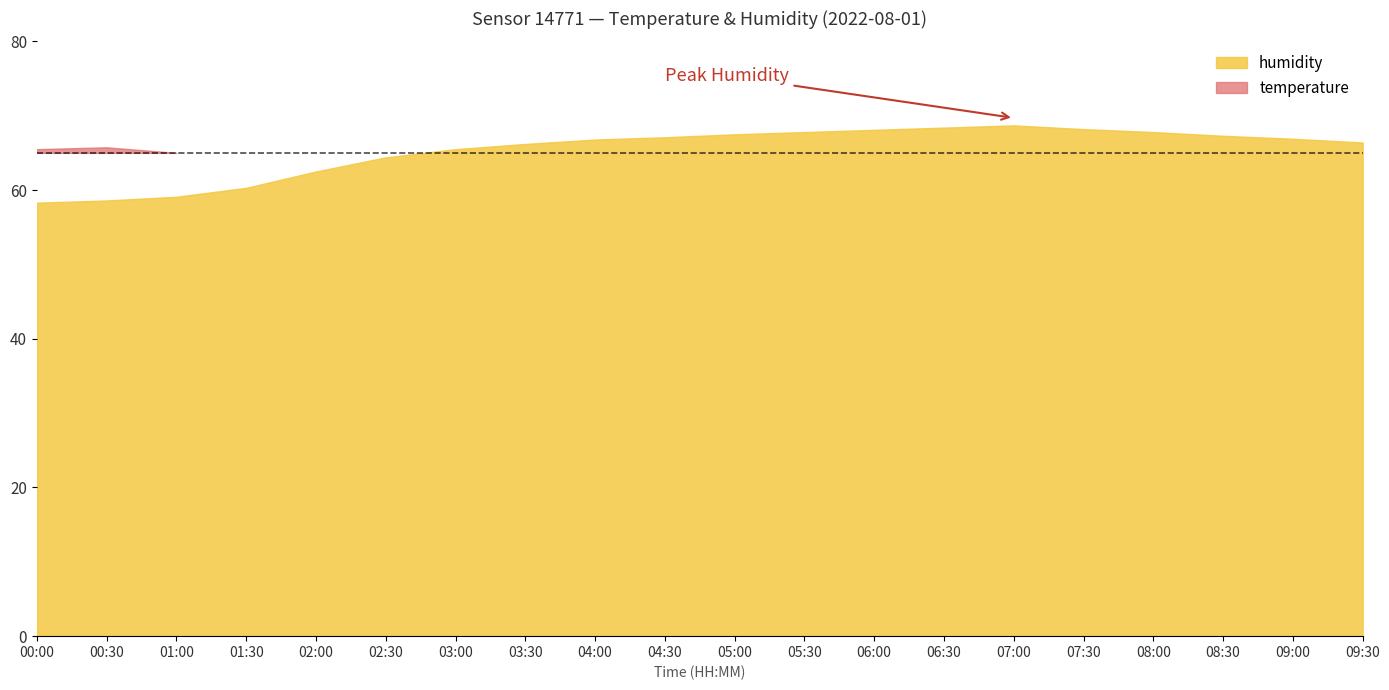

True or false: temperature has more than 2 interior local peaks.

False